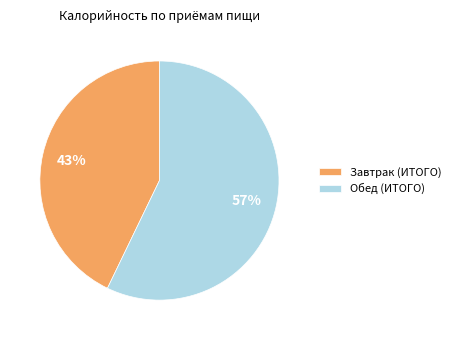

Combined, do Завтрак (ИТОГО) and Обед (ИТОГО) account for over 50%?

Yes